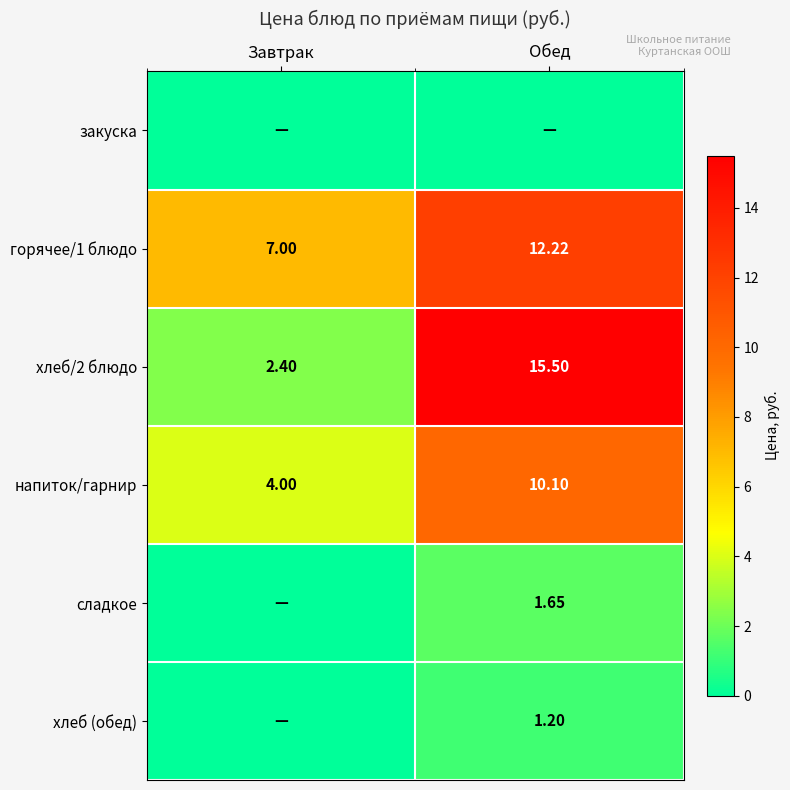

How many values in the напиток/гарнир series are below 10?

1